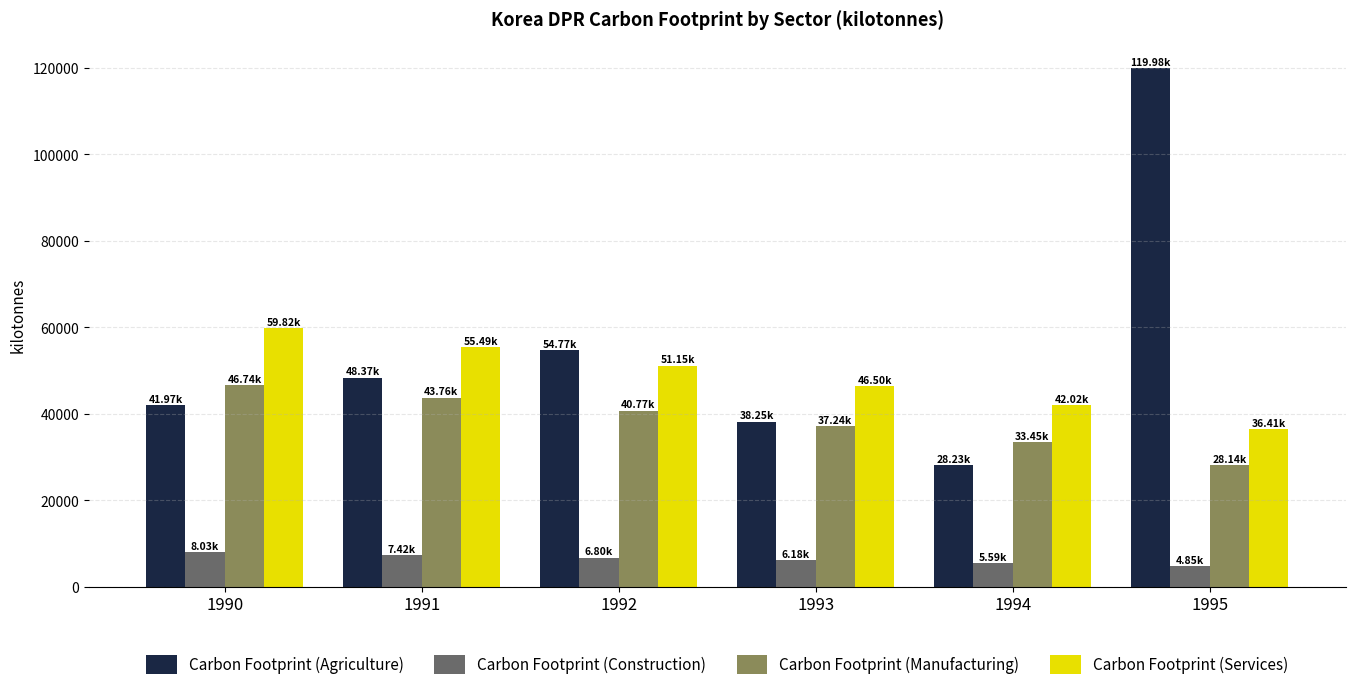

What is the value of the Carbon Footprint (Services) bar at the 3rd from the left?

51145.7